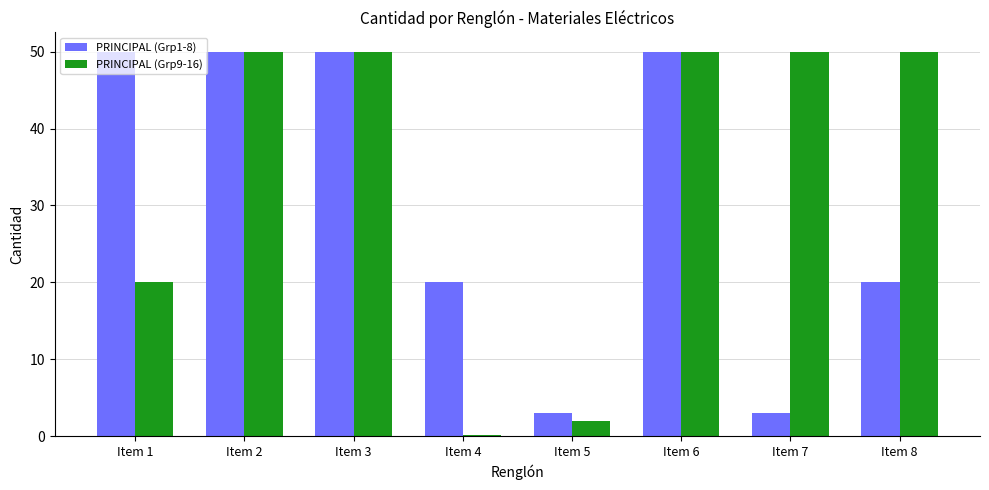

At Item 7, list the series in order from smallest to largest.

PRINCIPAL (Grp1-8), PRINCIPAL (Grp9-16)